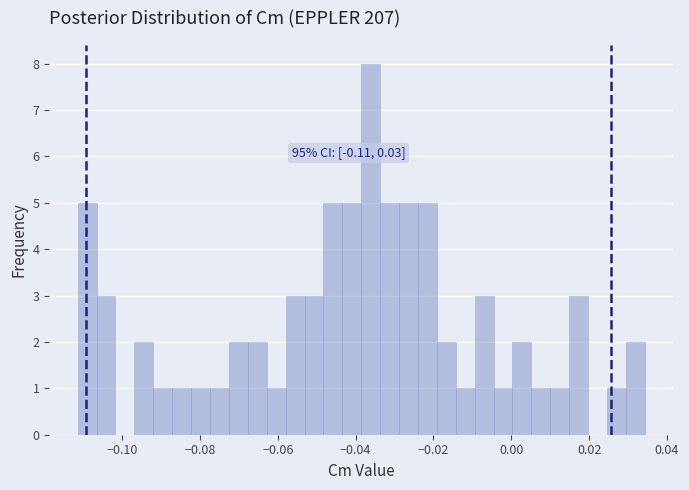

Around what value on the x-axis is the tallest bar? Give the approximate position of its centre, as read against the axis.

-0.036